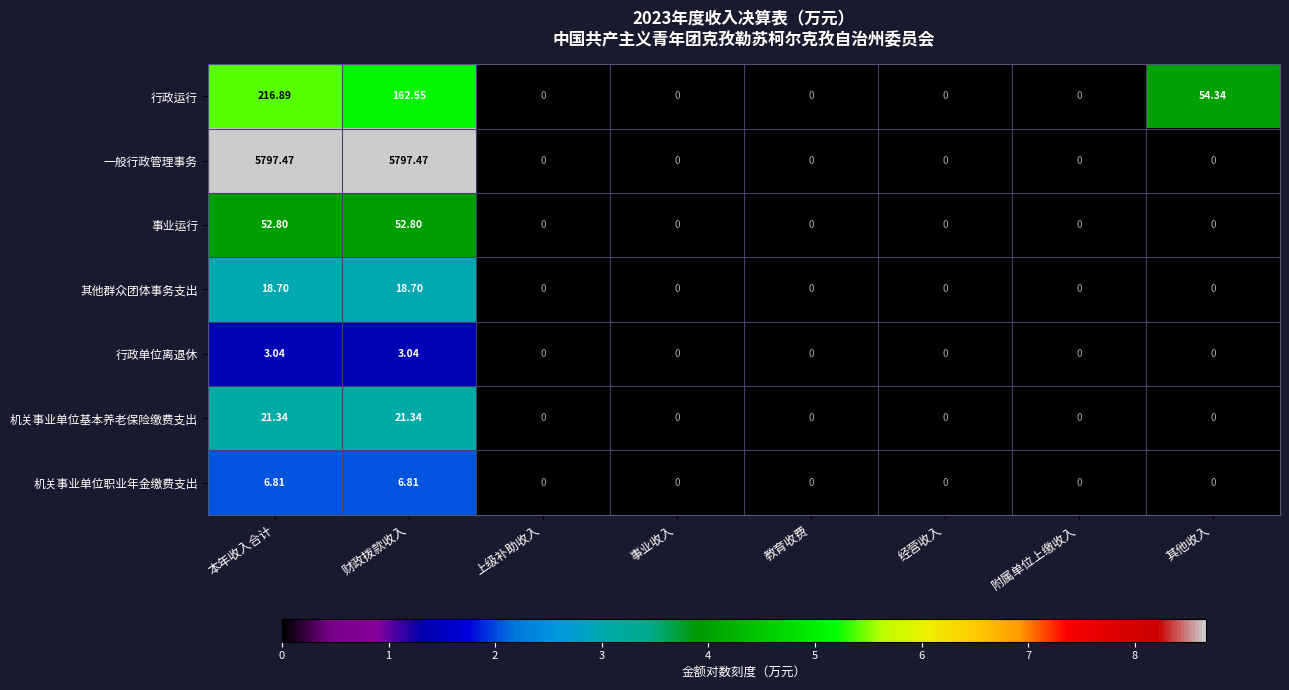

Which series has the widest spread of values?

一般行政管理事务